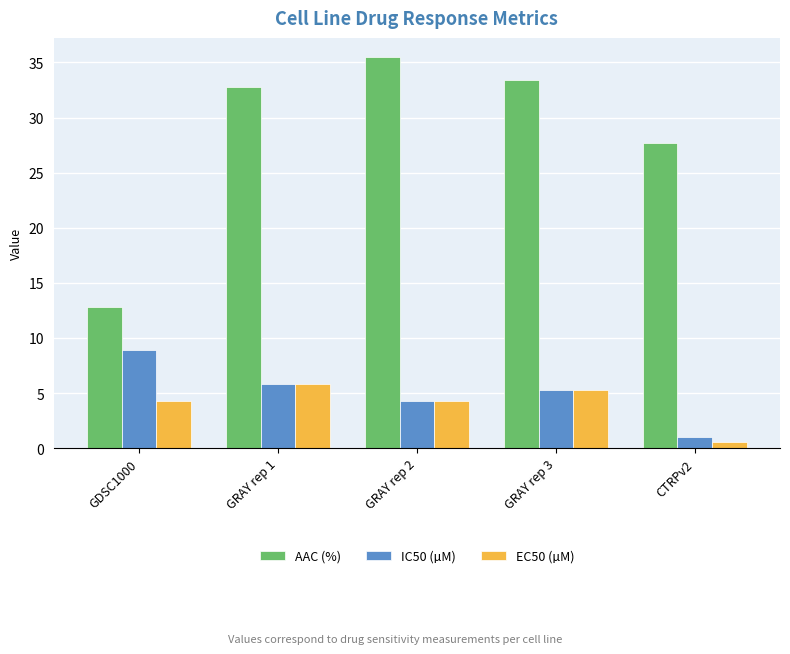

Which series has the widest spread of values?

AAC (%)